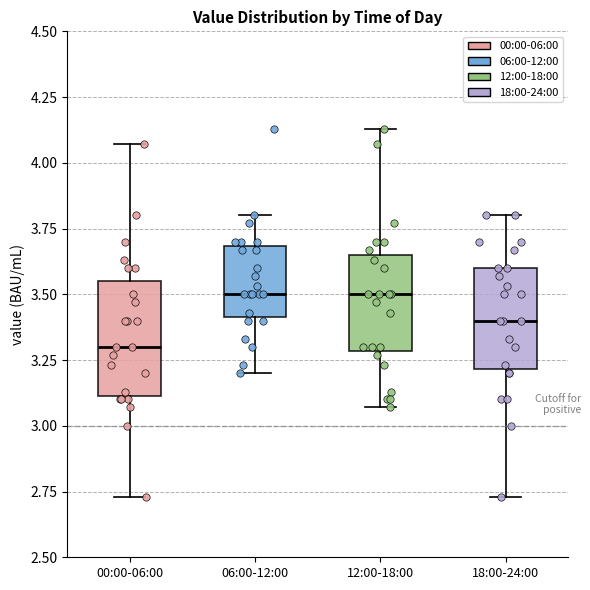

Reading left to right, transcribe this box plot: for each box, give where its median line is, the range the box spans, and where its two whiskers end, as read against the y-axis. The values are not printed on the chart, so give them approximately, as read against the axis.

00:00-06:00: median 3.30, box 3.10 to 3.55, whiskers 2.75 to 4.05
06:00-12:00: median 3.50, box 3.40 to 3.70, whiskers 3.20 to 3.80
12:00-18:00: median 3.50, box 3.30 to 3.65, whiskers 3.05 to 4.15
18:00-24:00: median 3.40, box 3.20 to 3.60, whiskers 2.75 to 3.80